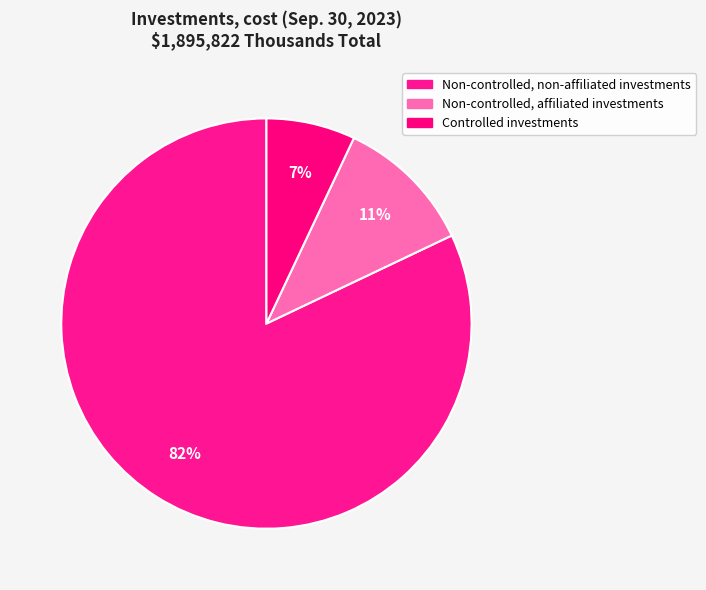

To the nearest percent, what percentage of the pie is Non-controlled, affiliated investments?

11%